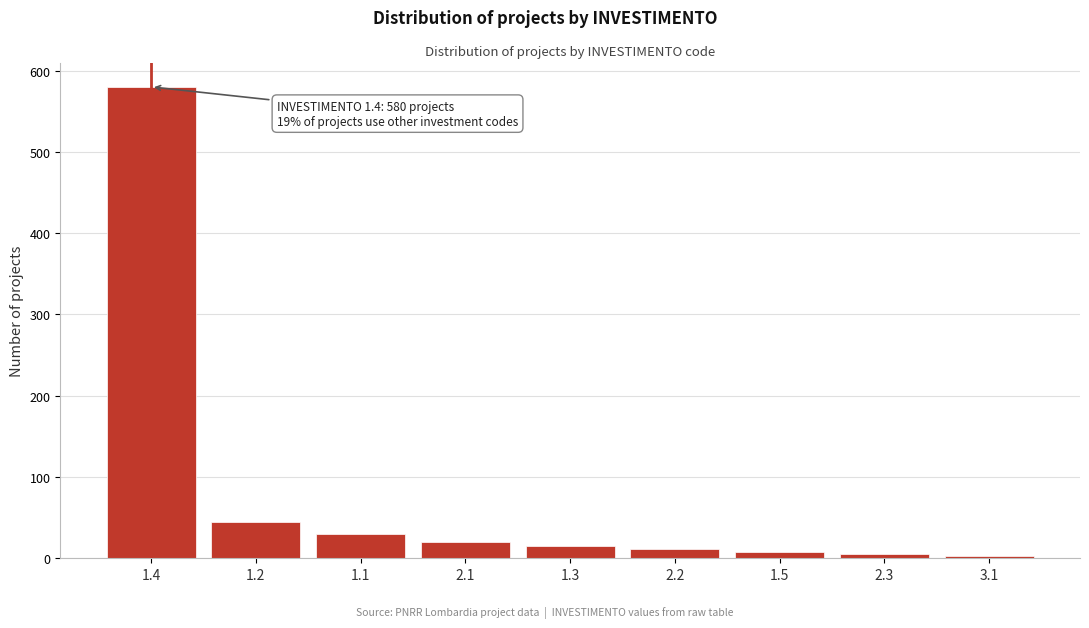

What is the average value?

80